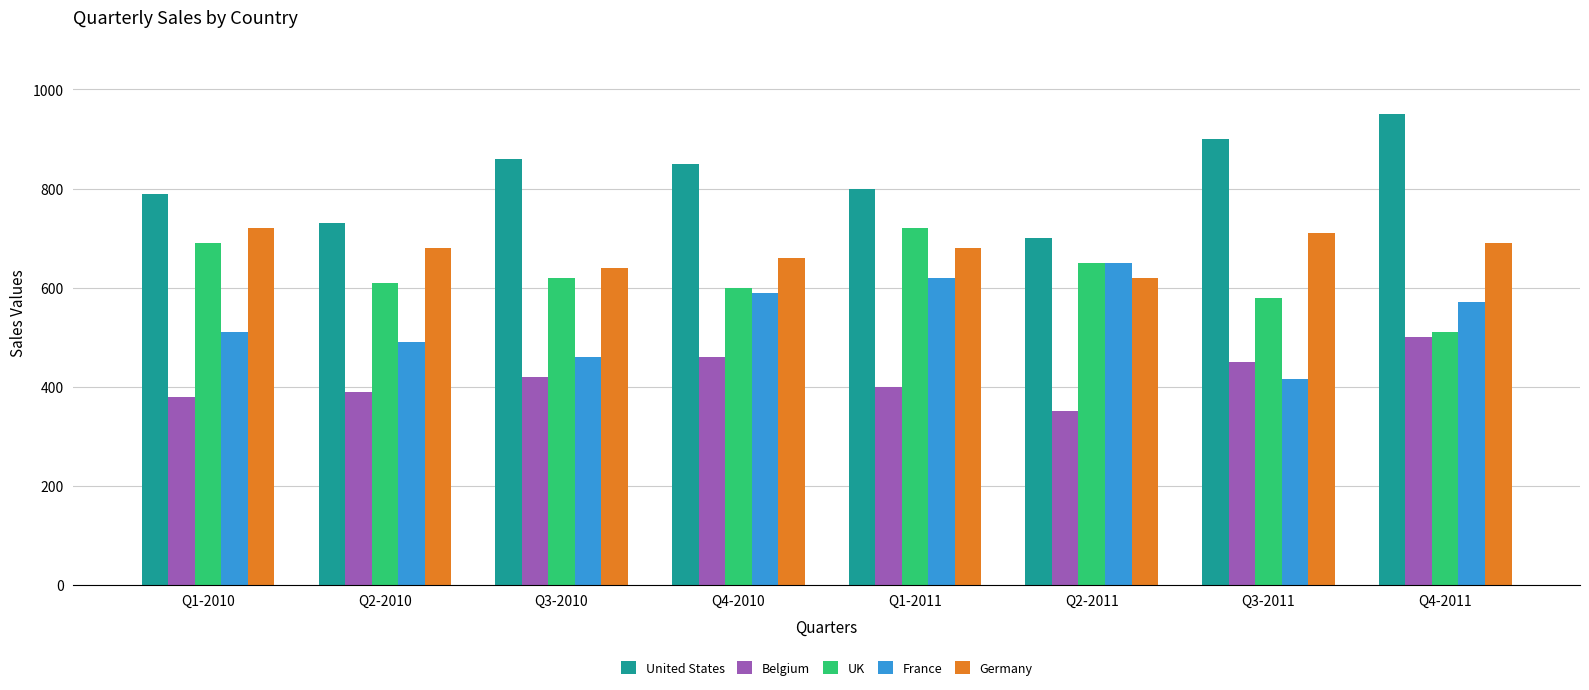

Which category has the highest value across all series?

Q4-2011